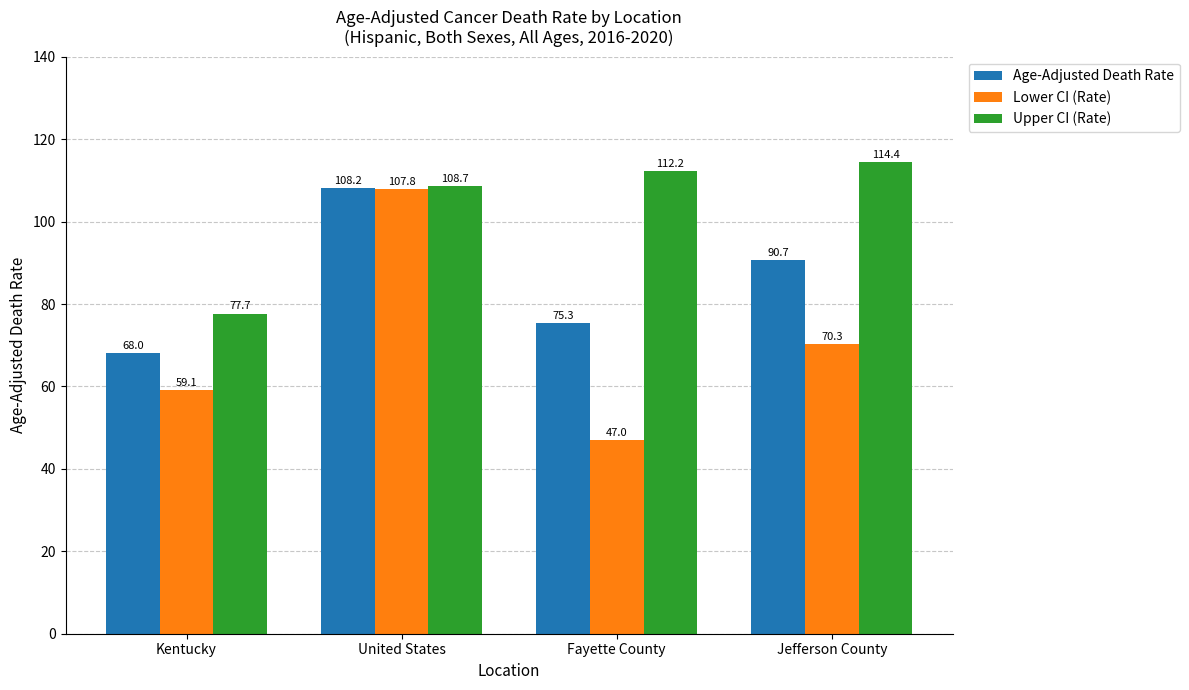

The value of Upper CI (Rate) at Kentucky is 77.7. True or false?

True